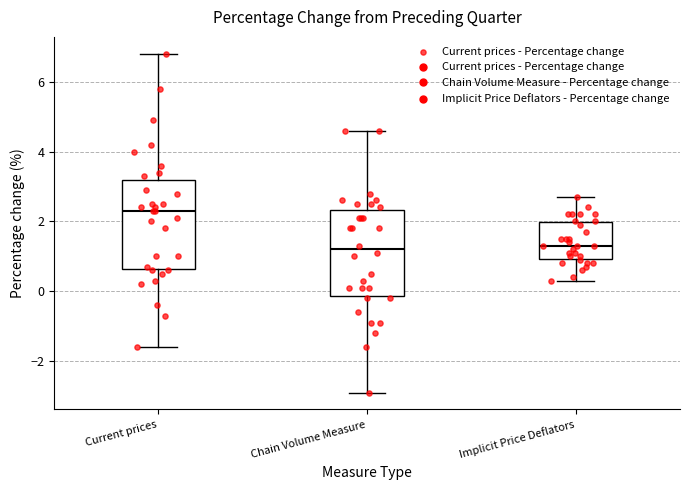

Reading left to right, read every box against the y-axis: the position of its median line, the range the box covers, and the ends of its whiskers. The values are not printed on the chart, so give them approximately, as read against the axis.

Current prices: median 2.4, box 0.6 to 3.2, whiskers -1.6 to 6.8
Chain Volume Measure: median 1.2, box -0.2 to 2.4, whiskers -2.8 to 4.6
Implicit Price Deflators: median 1.4, box 1.0 to 2.0, whiskers 0.4 to 2.8